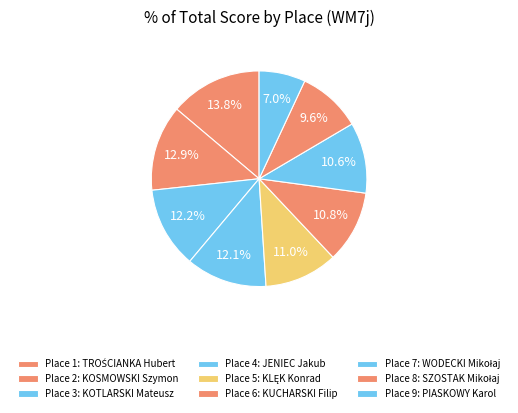

Is there a majority slice in this chart?

No